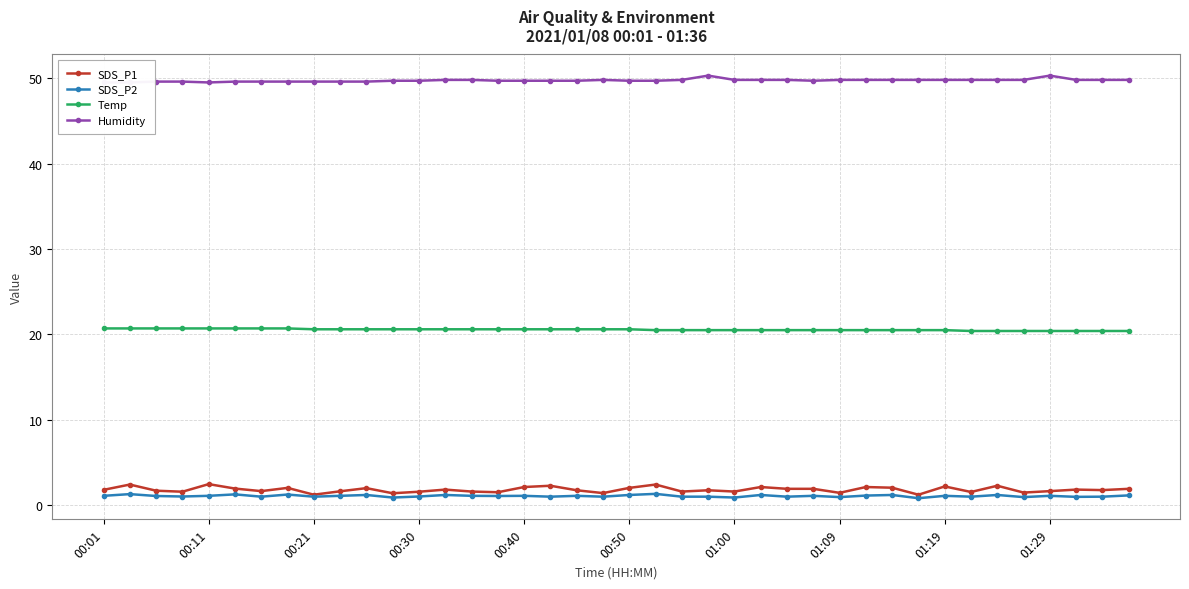

True or false: Humidity and SDS_P2 intersect in this chart.

False